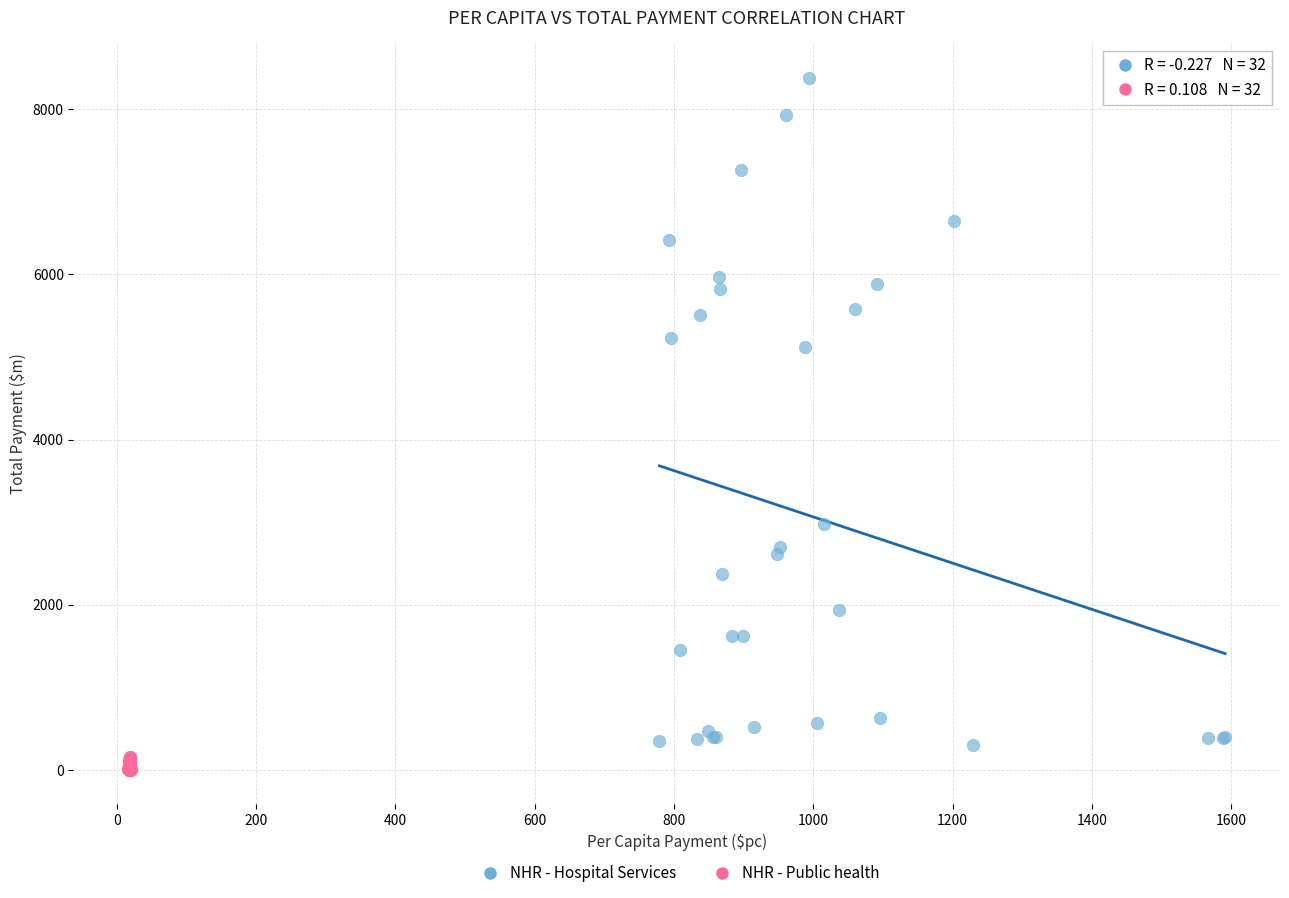

Which series has the widest spread of Y values?

NHR - Hospital Services